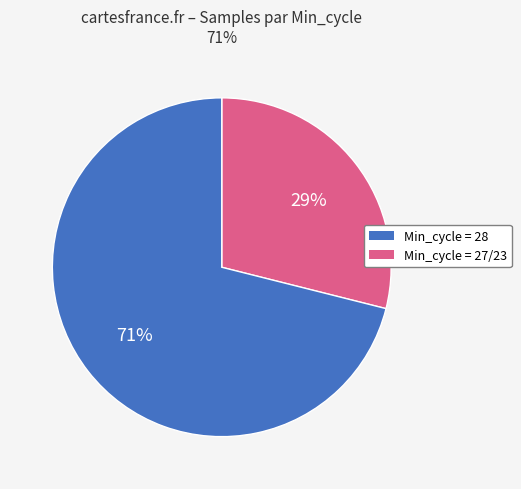

Is there a majority slice in this chart?

Yes